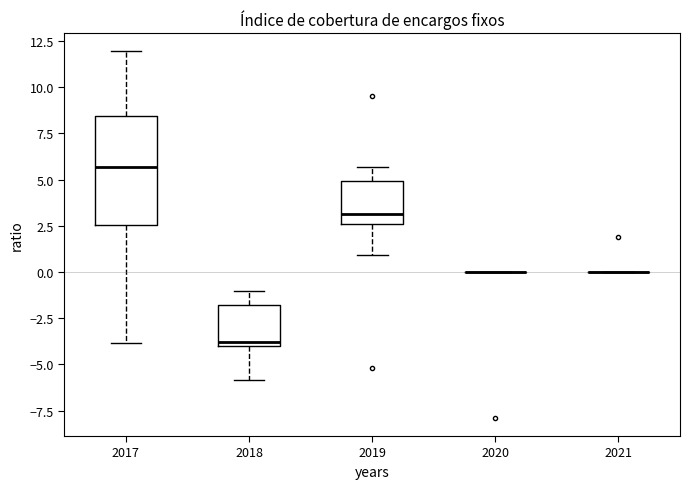

Which box is the tallest, from its lower edge to its upper edge?

2017